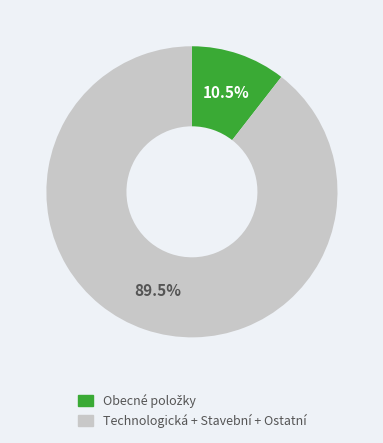

Which category accounts for the majority?

Technologická + Stavební + Ostatní